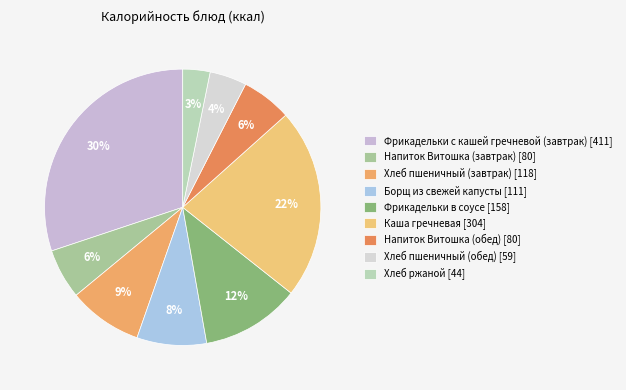

Does Фрикадельки в соусе represent more than half of the total?

No